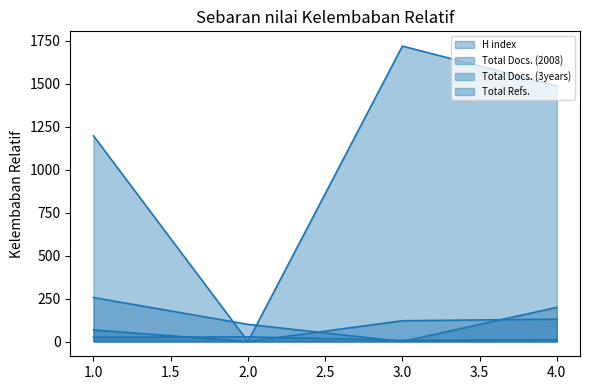

What is the total value across all series at 4?

1829